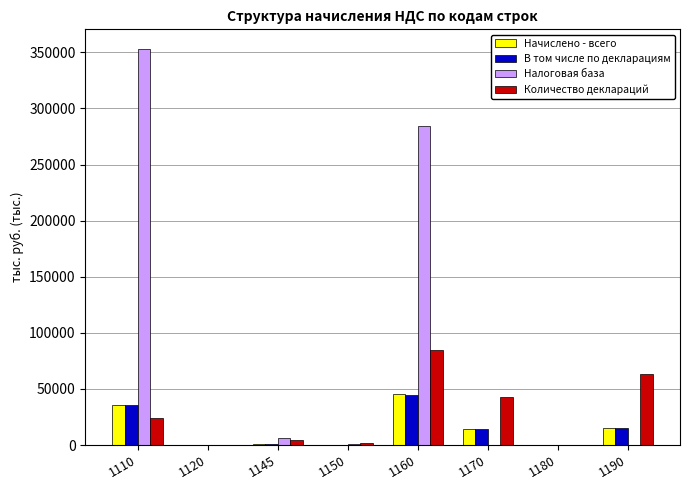

Count the number of categories in the chart.

8